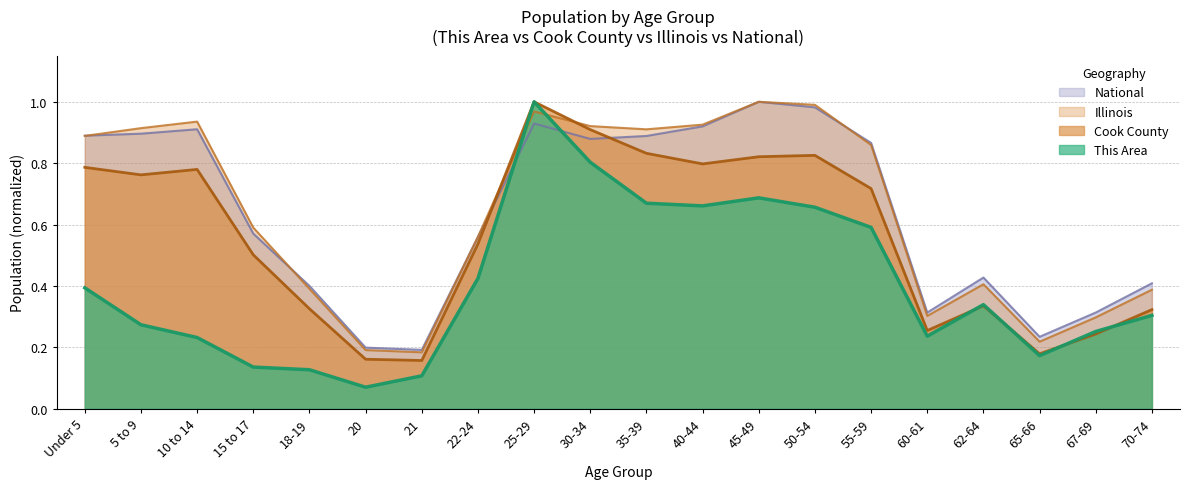

How many series are shown in this chart?

4